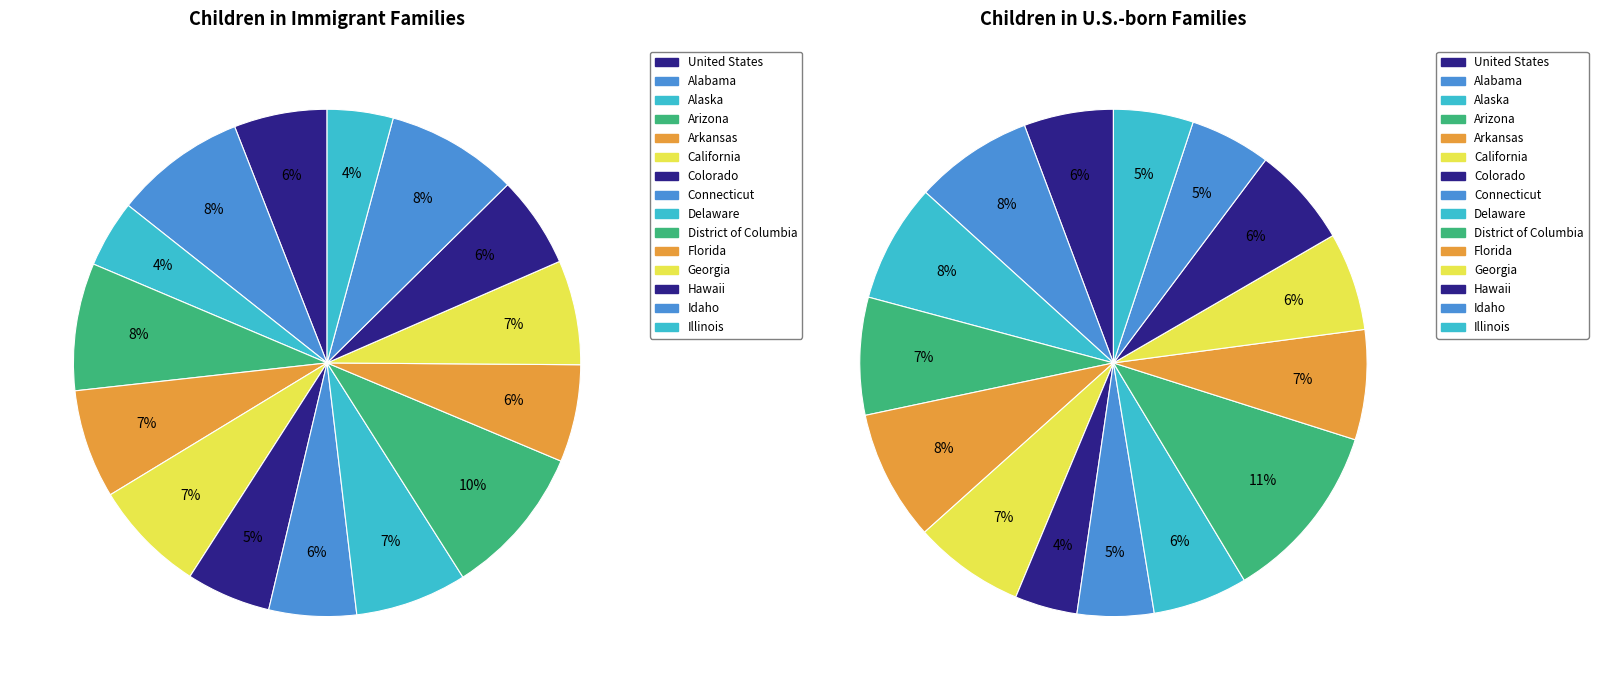

Combined, do Florida and Connecticut account for over 50%?

No